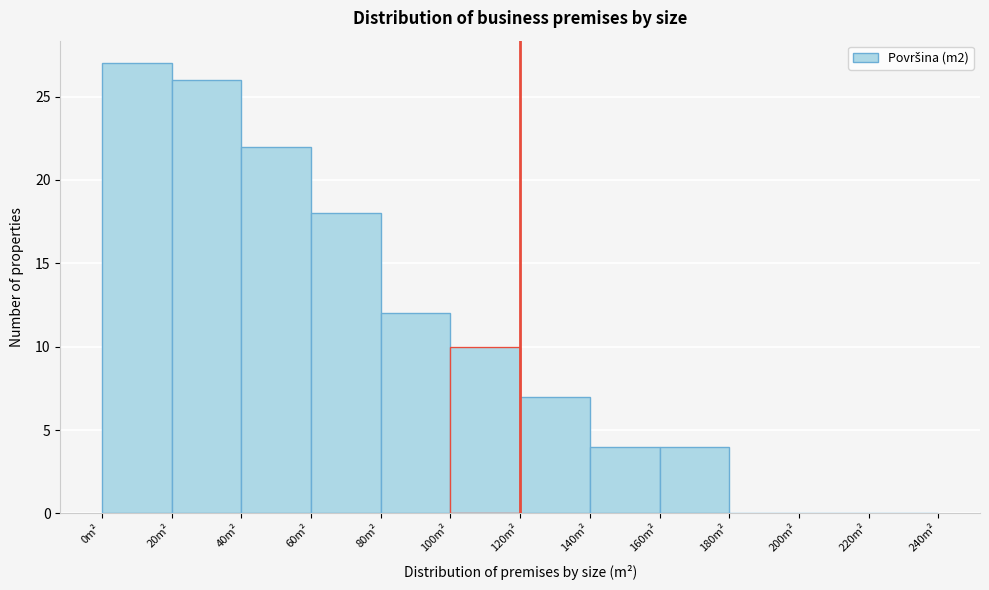

Reading left to right, list every bar in this chart as the range it spans on the x-axis followed by its height. The values are not printed on the chart, so give them approximately, as read against the axis.

0 to 20: 27
20 to 40: 26
40 to 60: 22
60 to 80: 18
80 to 100: 12
100 to 120: 10
120 to 140: 7
140 to 160: 4
160 to 180: 4
180 to 200: 0
200 to 220: 0
220 to 240: 0